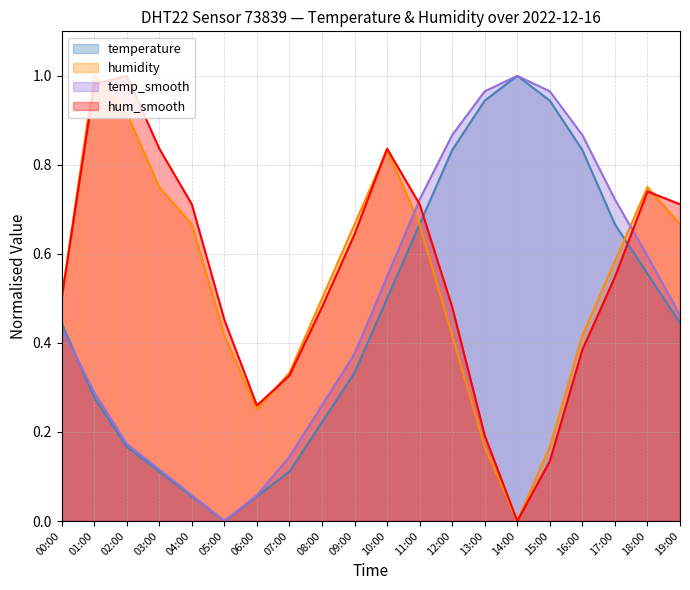

What is the difference between the maximum and minimum values in the hum_smooth series?

1.0